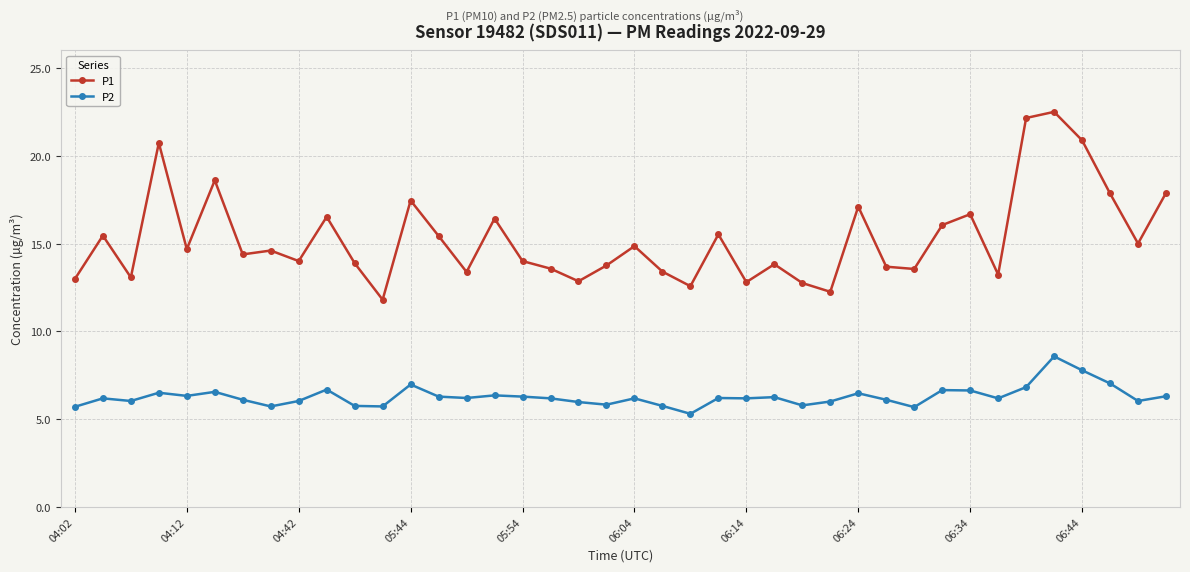

What is the value of the P1 point at the 40th from the left?

17.9